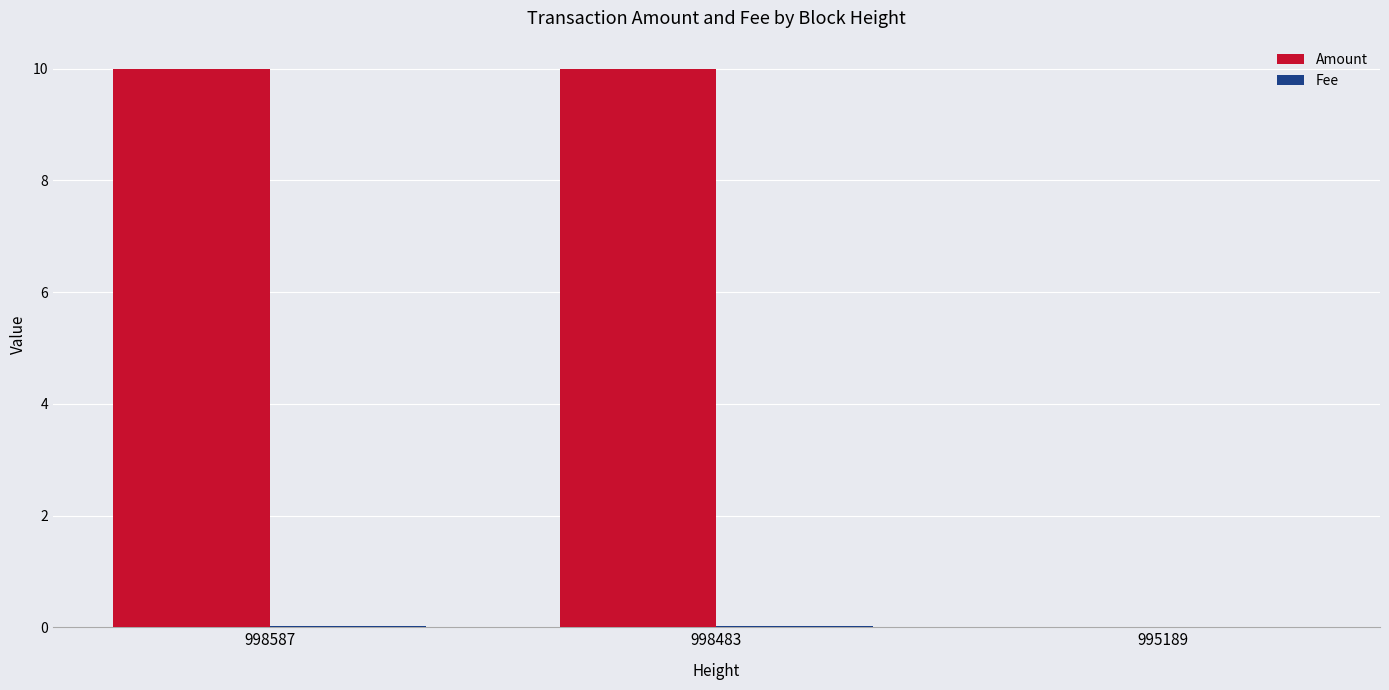

Which series has the largest total across all categories?

Amount